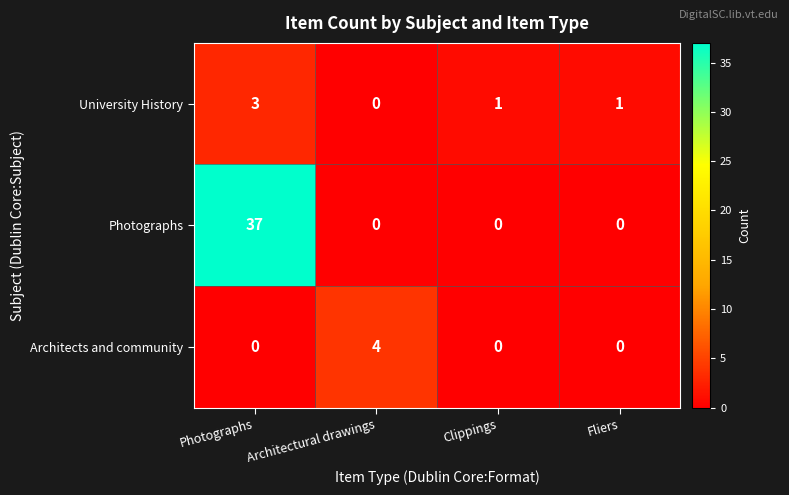

The Photographs series shows -21 at Architectural drawings. True or false?

False